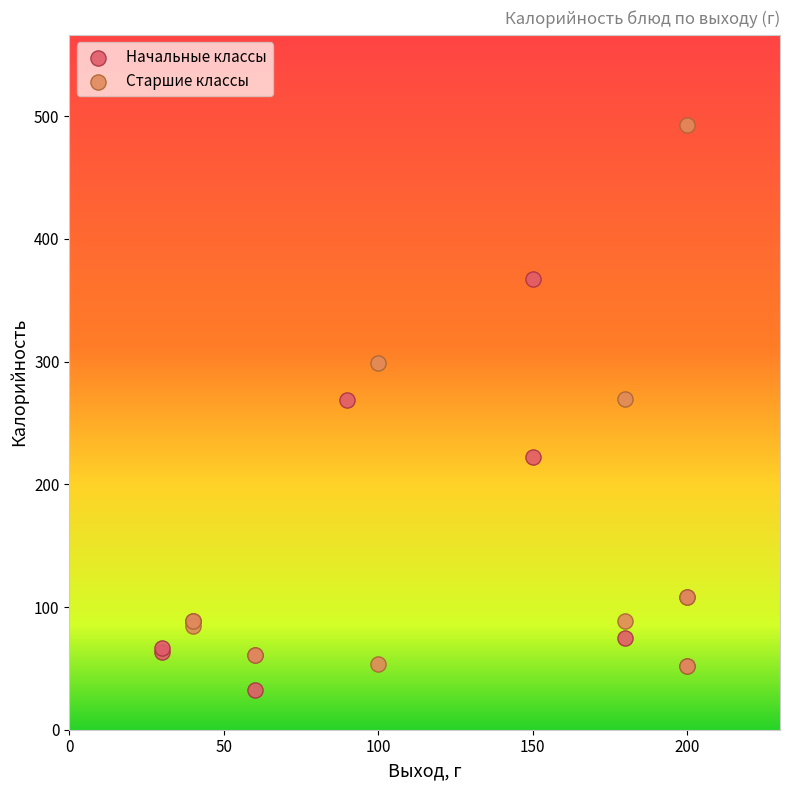

What are all the series names shown in the legend?

Начальные классы, Старшие классы